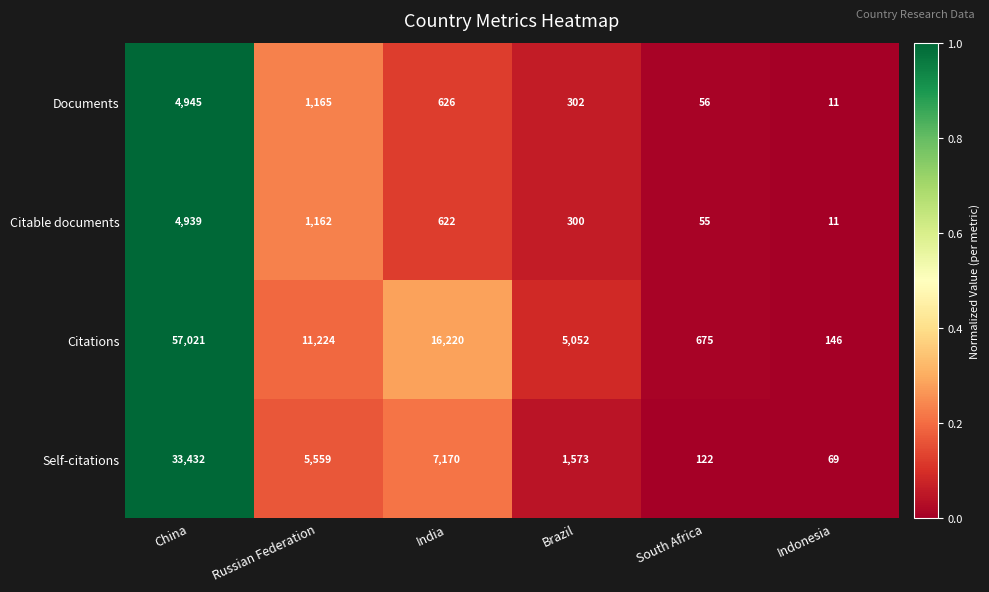

Rank the series by their maximum value, from highest to lowest.

Citations, Self-citations, Documents, Citable documents